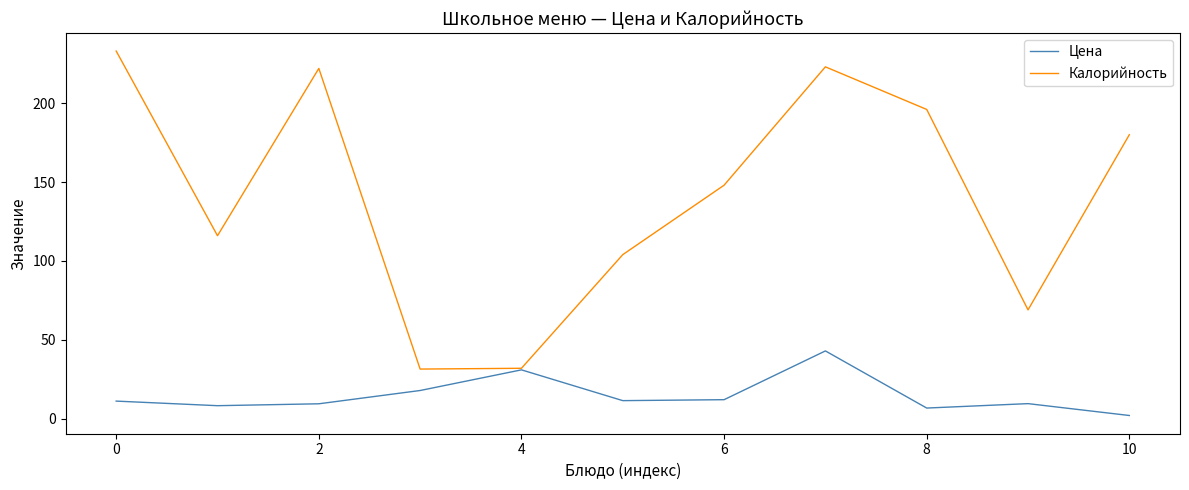

Count the number of data series in this chart.

2